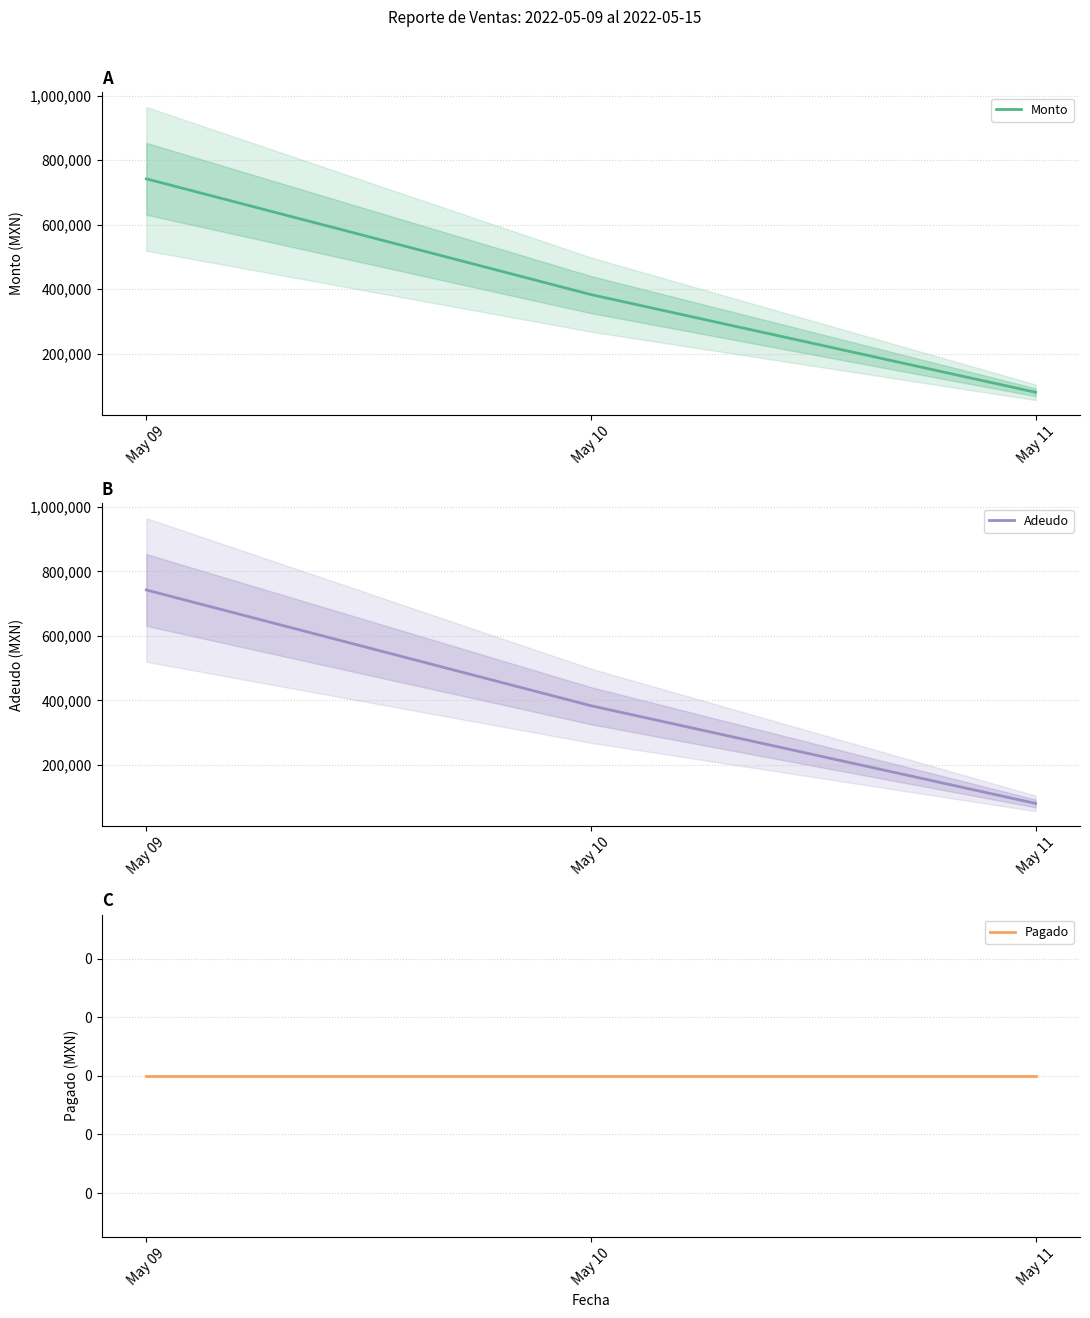

How many values in the Adeudo series exceed 383533?

2